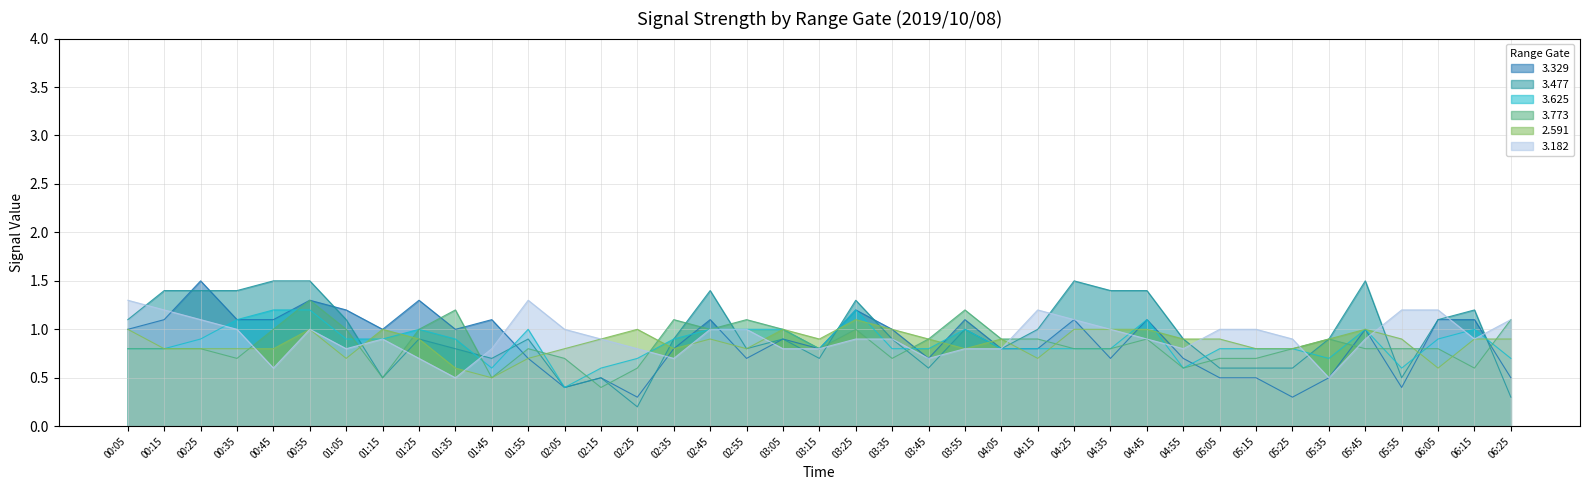

What is the label of the 38th point from the left?

06:15